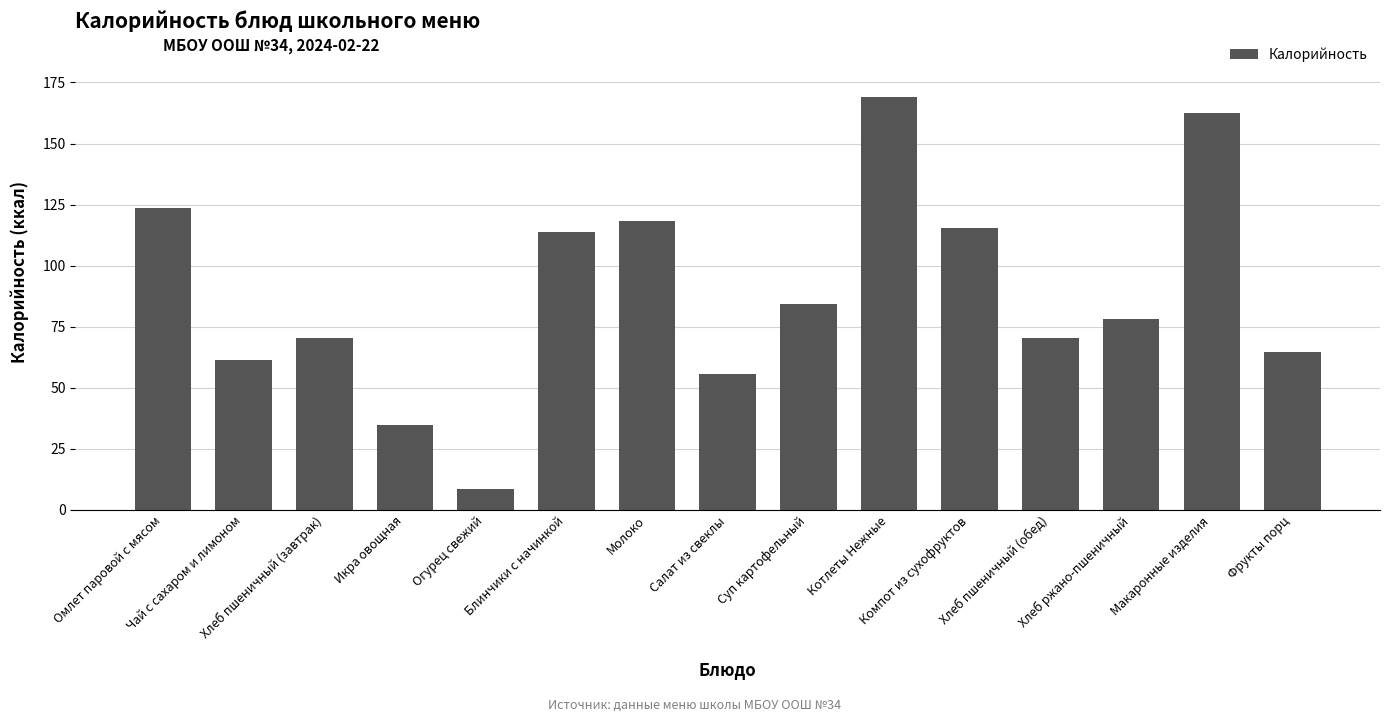

Reading left to right, transcribe all the data shown in this chart.

Омлет паровой с мясом=123.6	Чай с сахаром и лимоном=61.5	Хлеб пшеничный (завтрак)=70.2	Икра овощная=34.7	Огурец свежий=8.5	Блинчики с начинкой=113.8	Молоко=118.4	Салат из свеклы=55.7	Суп картофельный=84.3	Котлеты Нежные=169.2	Компот из сухофруктов=115.6	Хлеб пшеничный (обед)=70.2	Хлеб ржано-пшеничный=78.1	Макаронные изделия=162.5	Фрукты порц=64.6